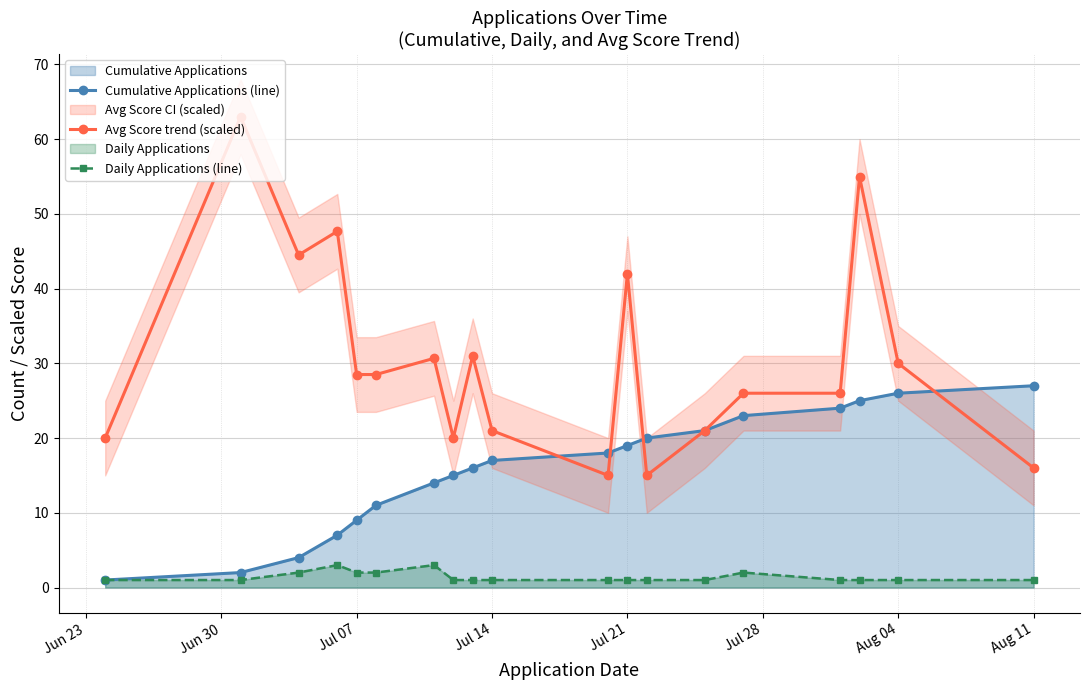

The value of Avg Score trend (scaled) at Aug 04 is 43.5. True or false?

False